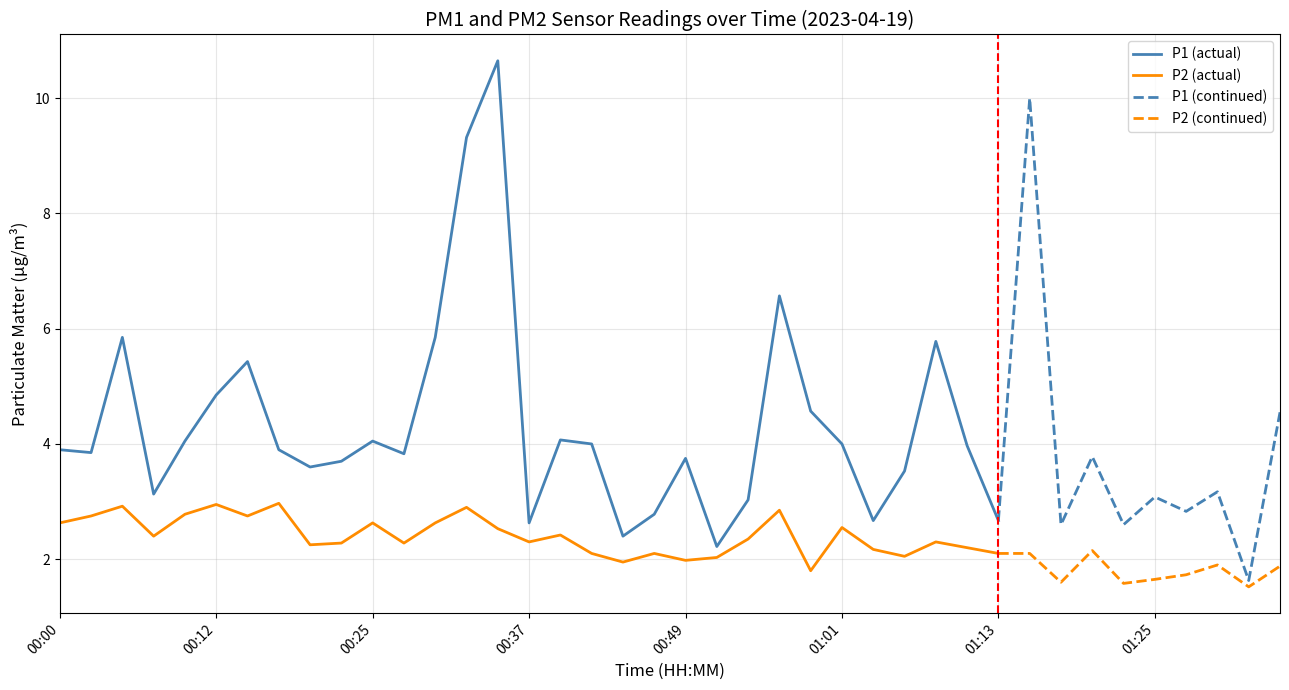

Between 01:23 and 00:05, which is larger?

00:05